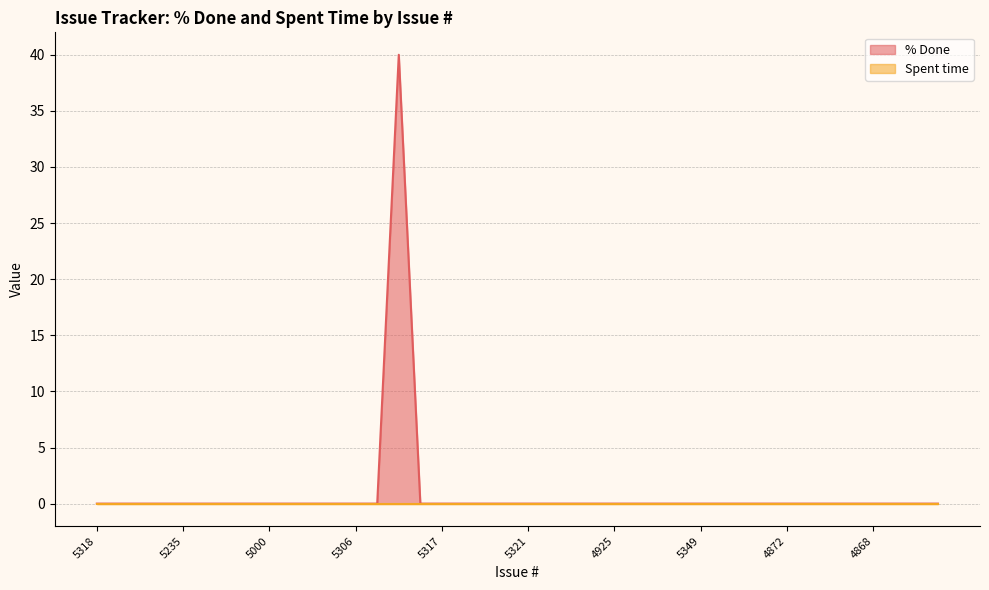

Which category has the lowest value across all series?

5318